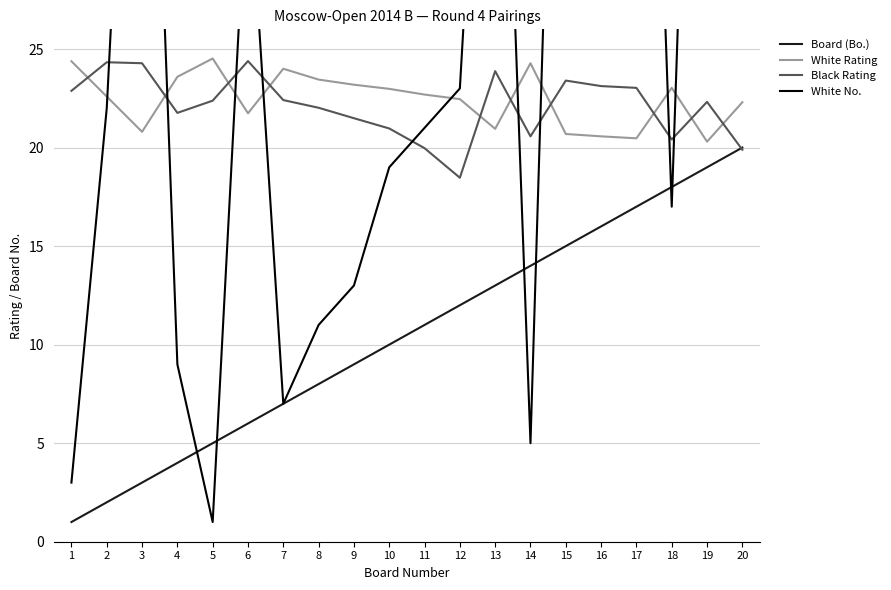

Reading left to right, what are all the values shown in this chart?

Board (Bo.): 1=1.0	2=2.0	3=3.0	4=4.0	5=5.0	6=6.0	7=7.0	8=8.0	9=9.0	10=10.0	11=11.0	12=12.0	13=13.0	14=14.0	15=15.0	16=16.0	17=17.0	18=18.0	19=19.0	20=20.0
White Rating: 1=24.4	2=22.6	3=20.8	4=23.6	5=24.5	6=21.7	7=24.0	8=23.4	9=23.2	10=23.0	11=22.7	12=22.5	13=20.9	14=24.3	15=20.7	16=20.6	17=20.5	18=23.0	19=20.3	20=22.3
Black Rating: 1=22.9	2=24.3	3=24.3	4=21.8	5=22.4	6=24.4	7=22.4	8=22.0	9=21.5	10=21.0	11=20.0	12=18.5	13=23.9	14=20.6	15=23.4	16=23.1	17=23.0	18=20.4	19=22.3	20=19.9
White No.: 1=3.0	2=22.0	3=57.0	4=9.0	5=1.0	6=35.0	7=7.0	8=11.0	9=13.0	10=19.0	11=21.0	12=23.0	13=54.0	14=5.0	15=64.0	16=66.0	17=68.0	18=17.0	19=70.0	20=27.0